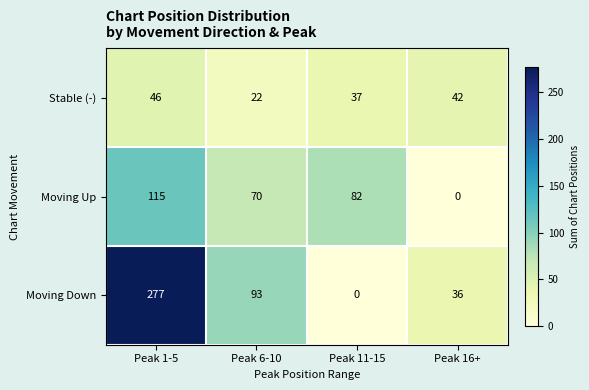

What is the total value across all series at Peak 6-10?

185